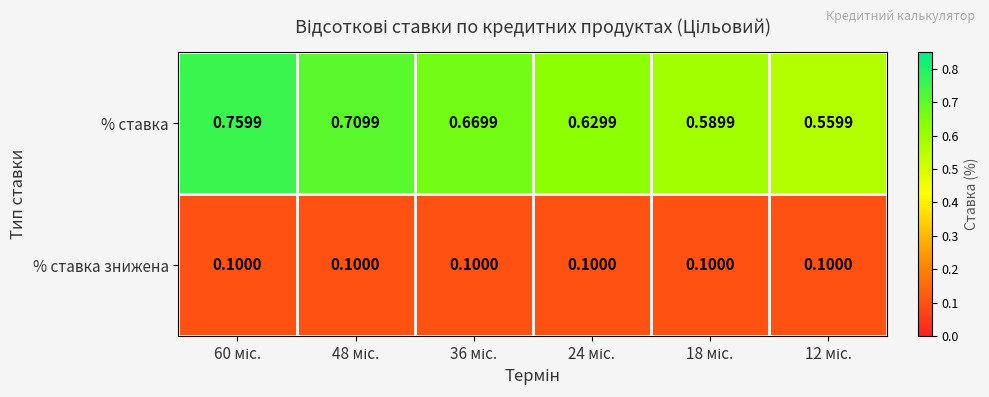

Rank the series by their average value, from lowest to highest.

% ставка знижена, % ставка